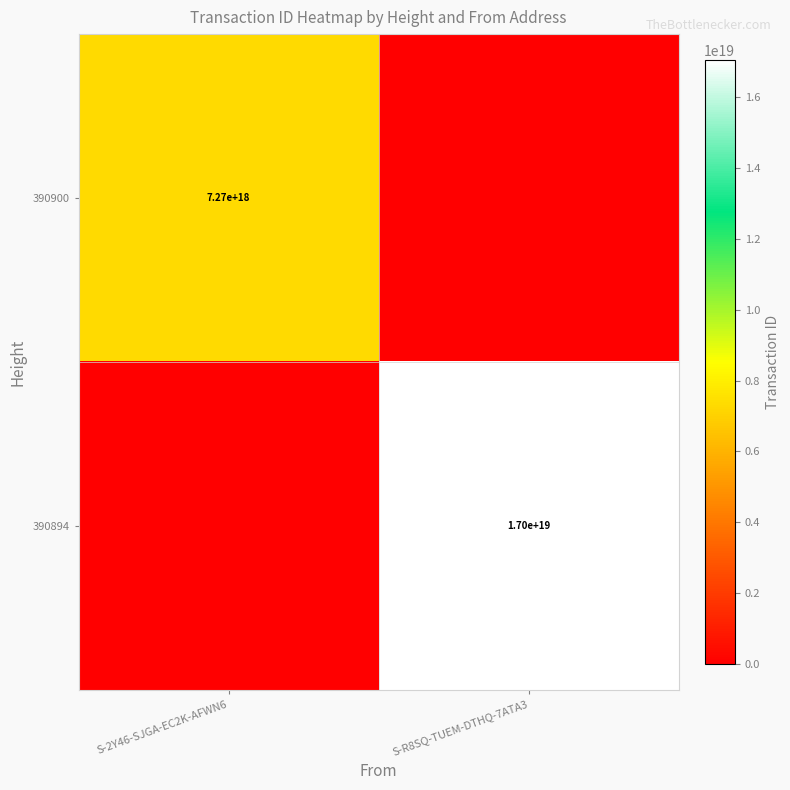

Between S-R8SQ-TUEM-DTHQ-7ATA3 and S-2Y46-SJGA-EC2K-AFWN6, which is larger?

S-2Y46-SJGA-EC2K-AFWN6